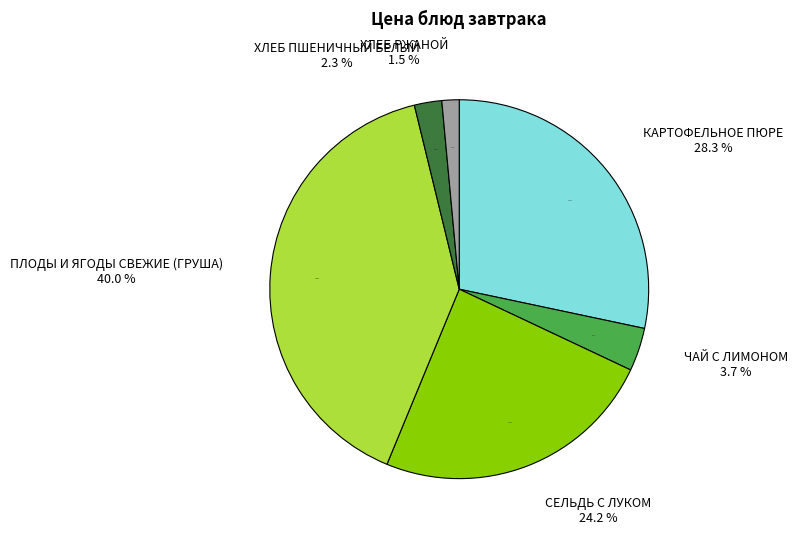

Combined, do ХЛЕБ РЖАНОЙ and ХЛЕБ ПШЕНИЧНЫЙ БЕЛЫЙ account for over 50%?

No